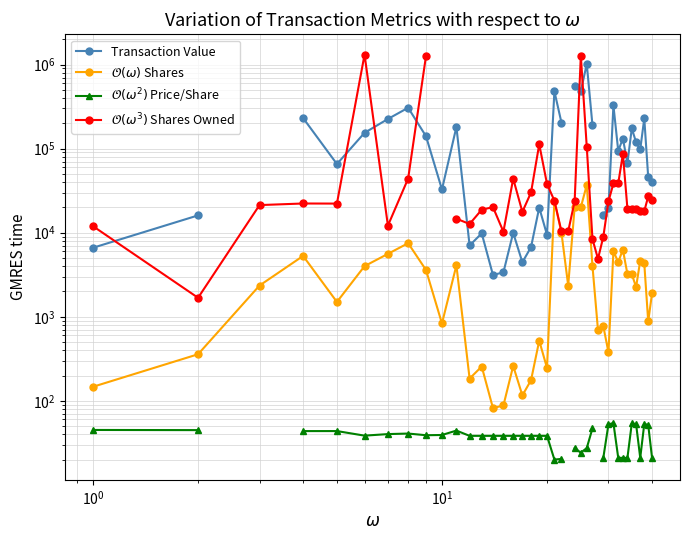

In $\mathcal{O}(\omega)$ Shares, how many points are higher than both neighbors (excluding endpoints)?

12